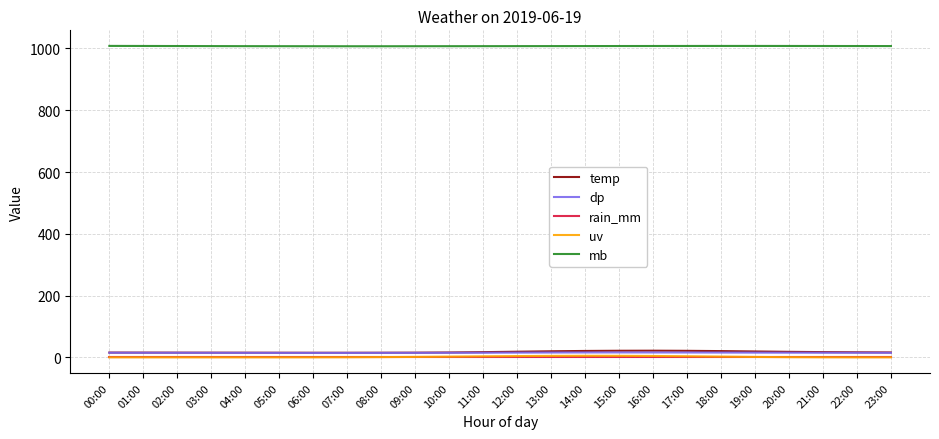

True or false: rain_mm and dp cross at least once.

False